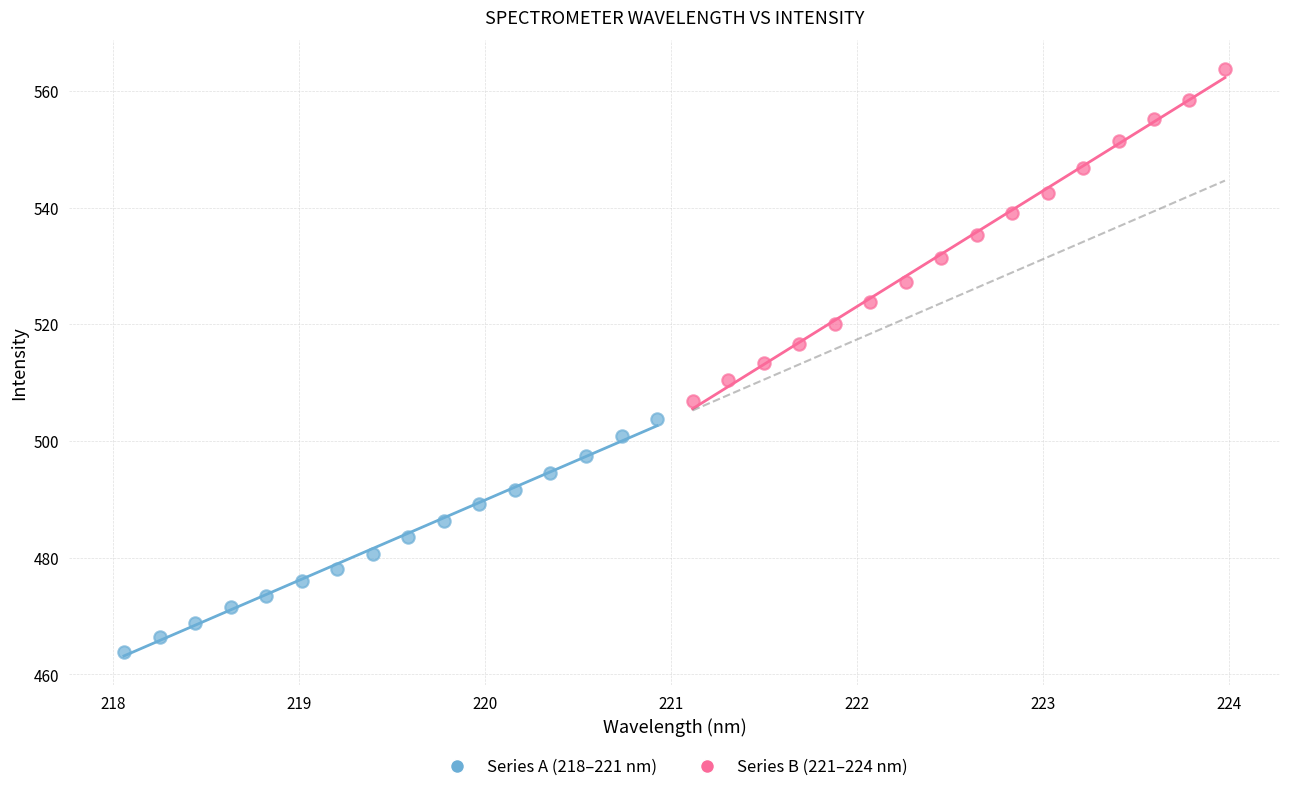

Which series contains the lowest Y value?

Series A (218–221 nm)